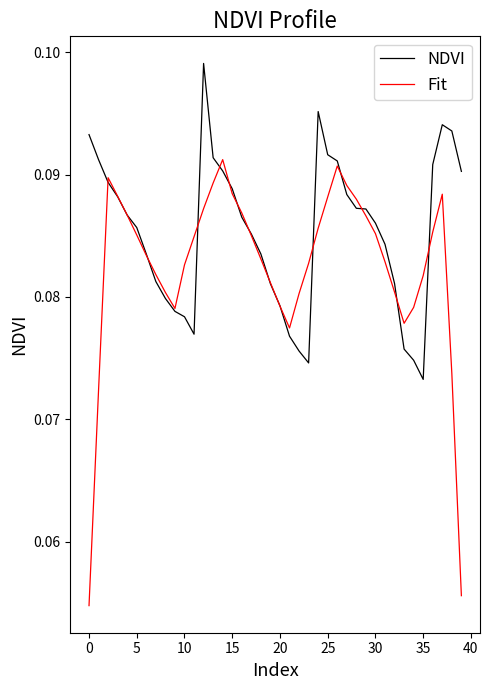

True or false: Fit has more than 2 interior local peaks.

True